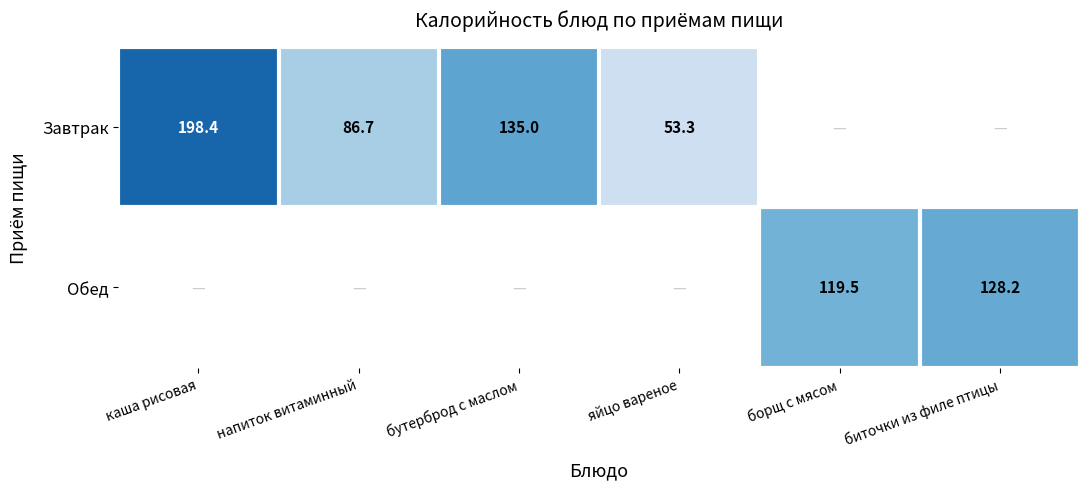

Is it true that Завтрак equals 88.4 at яйцо вареное?

False